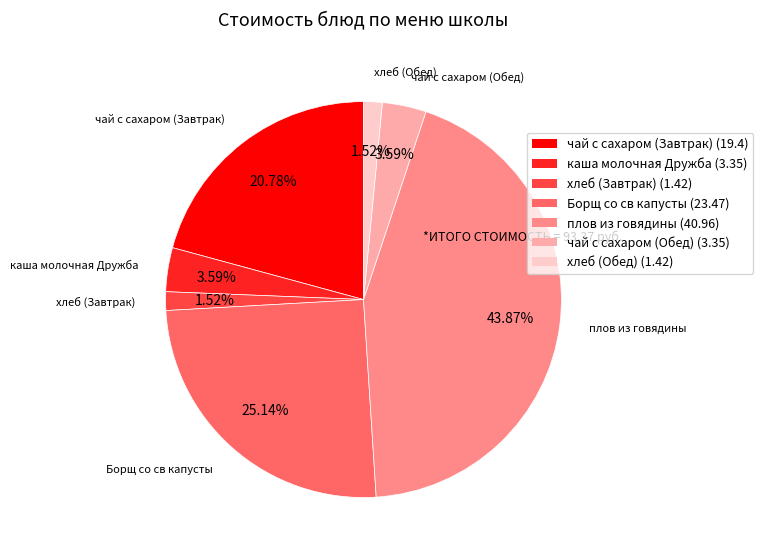

Does any single category account for the majority?

No